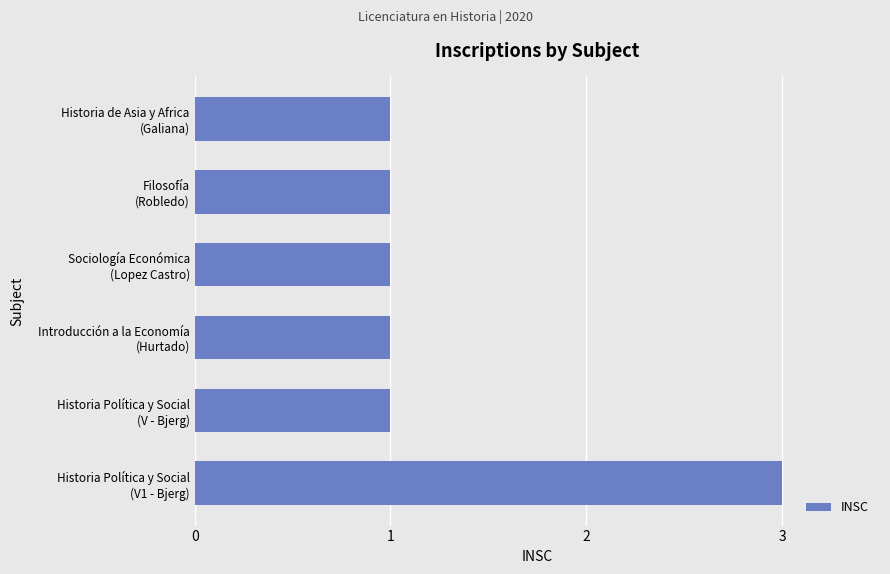

Does the chart contain any negative values?

No